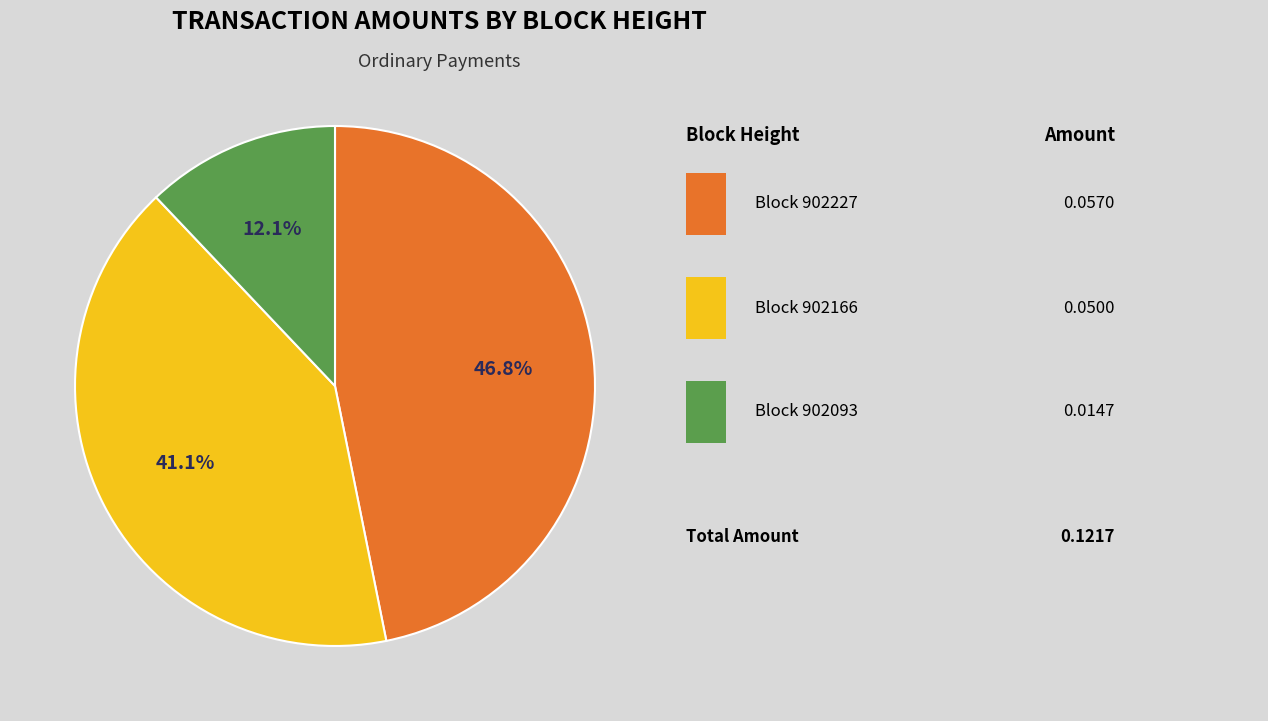

Does any single category account for the majority?

No